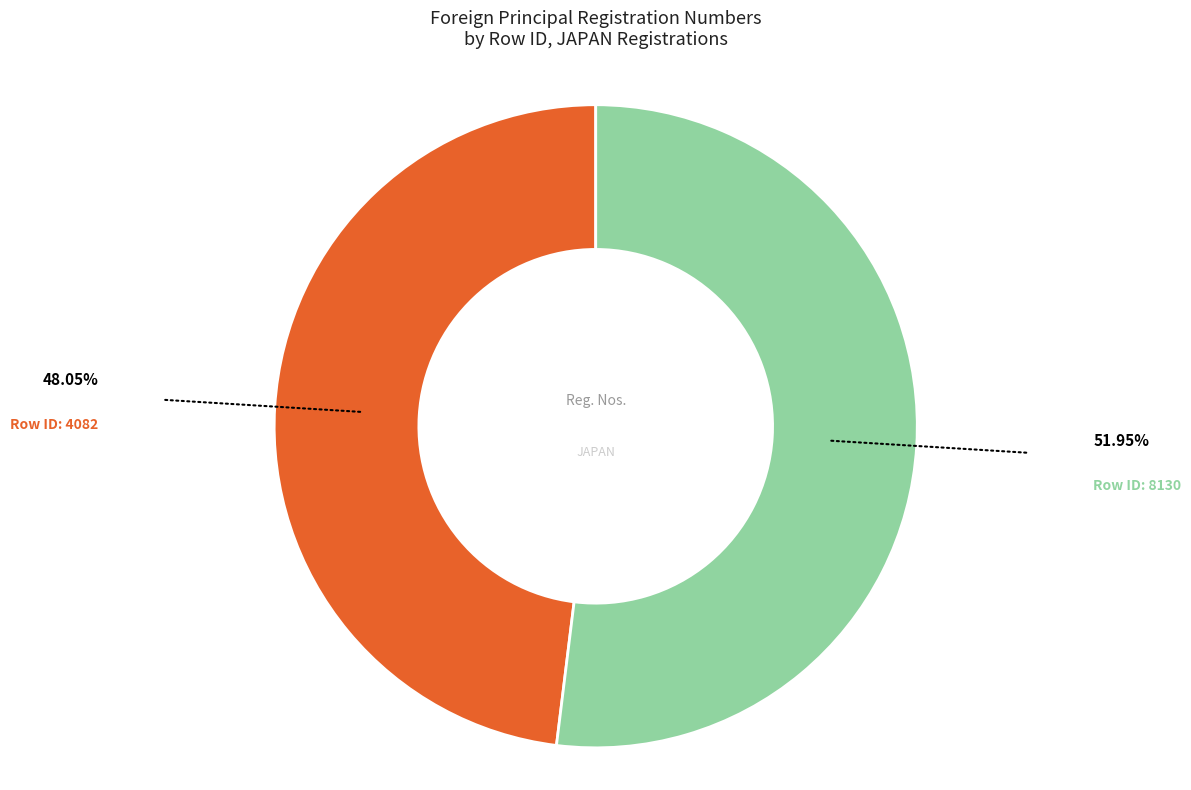

Rank the categories by value from highest to lowest.

Row ID: 8130, Row ID: 4082